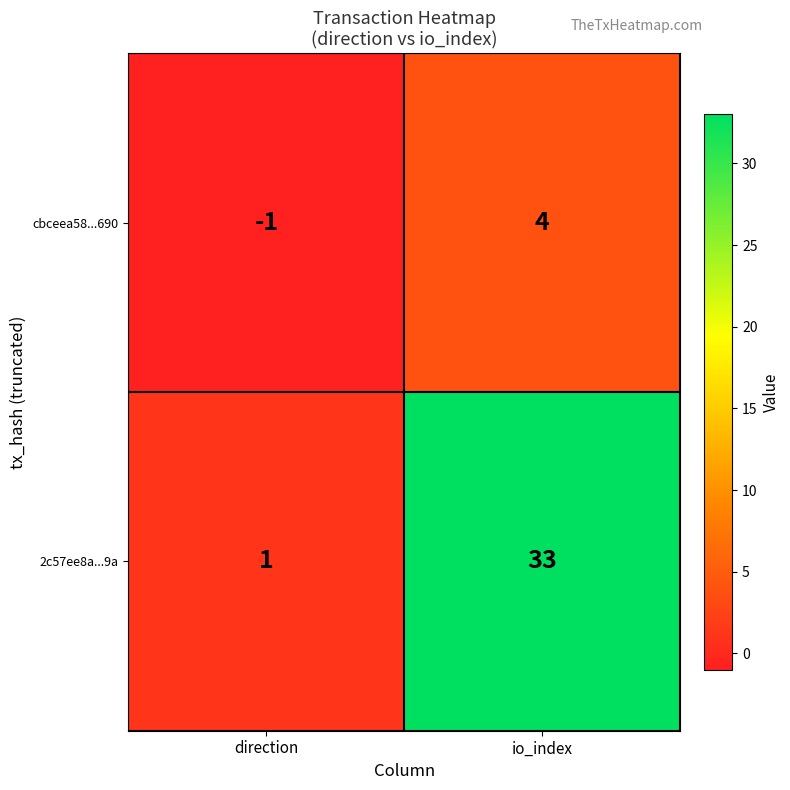

At io_index, list the series in order from smallest to largest.

cbceea58...690, 2c57ee8a...9a